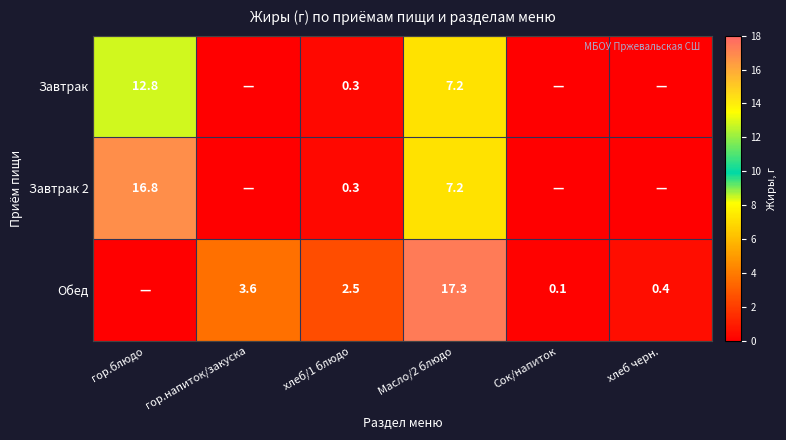

Is it true that Завтрак equals 0.1 at хлеб/1 блюдо?

False